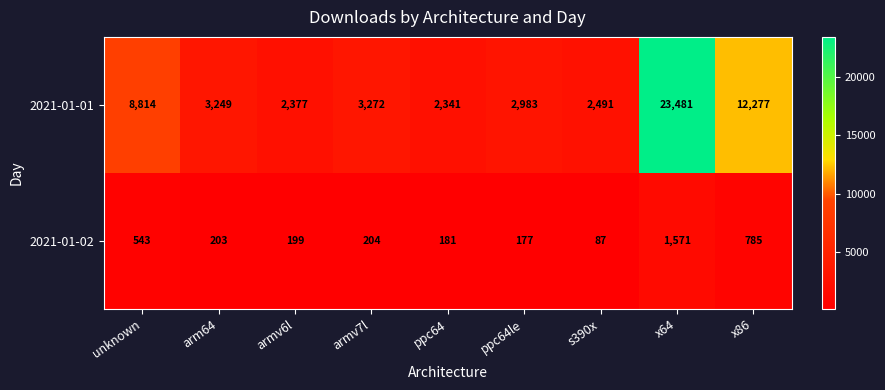

Reading left to right, list all the values displayed in this chart.

2021-01-01: unknown=8814	arm64=3249	armv6l=2377	armv7l=3272	ppc64=2341	ppc64le=2983	s390x=2491	x64=23481	x86=12277
2021-01-02: unknown=543	arm64=203	armv6l=199	armv7l=204	ppc64=181	ppc64le=177	s390x=87	x64=1571	x86=785